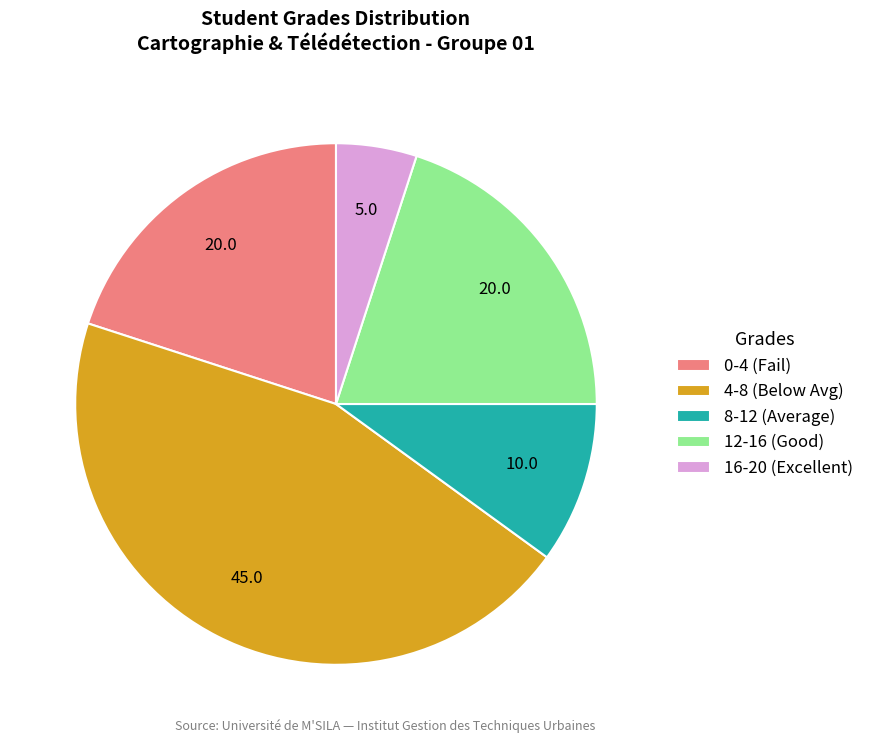

Which slice is the smallest?

16-20 (Excellent)